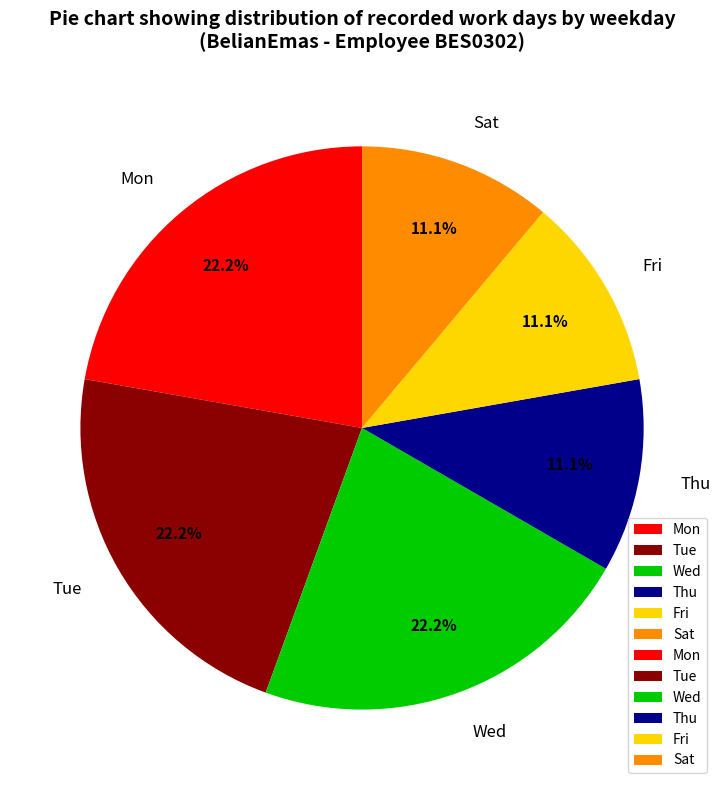

Approximately how many times larger is the value at Tue compared to Wed?

1.0